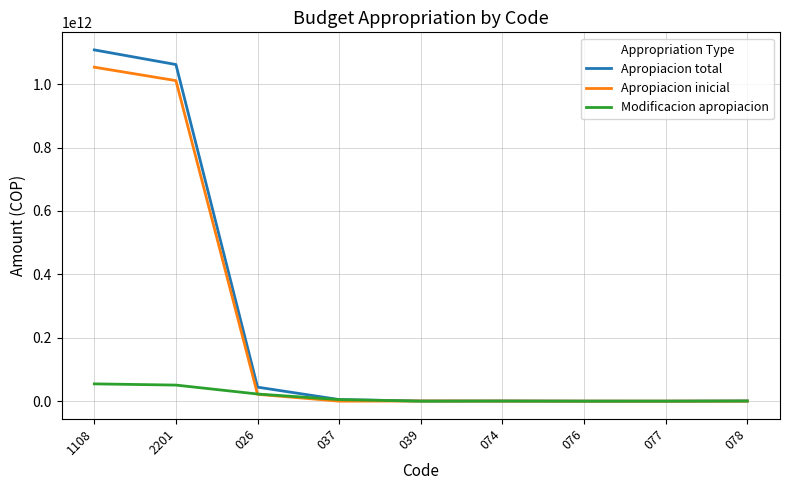

Which series has the largest range (max minus min)?

Apropiacion total